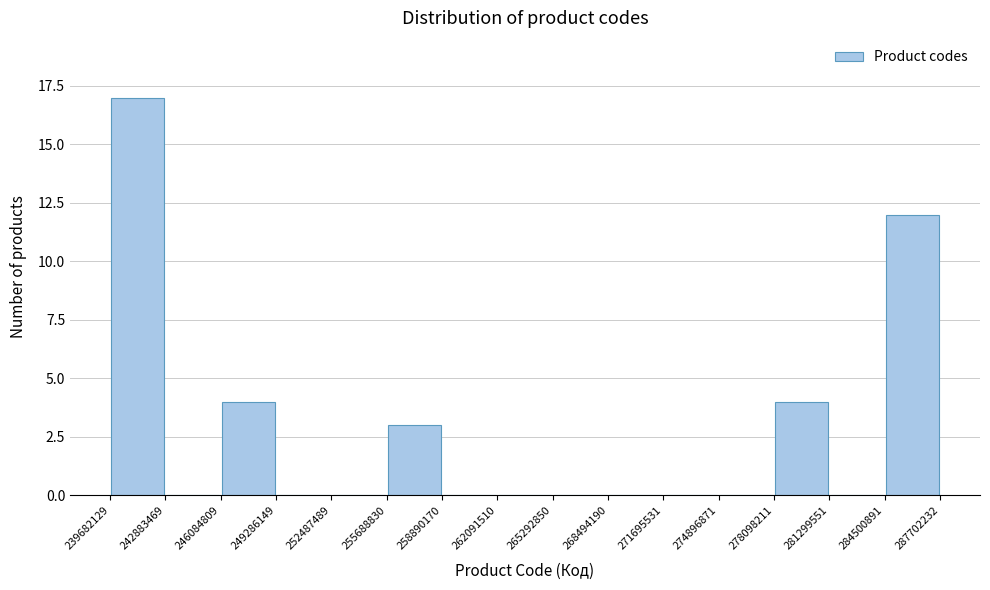

Reading left to right, list every bar in this chart as the range it spans on the x-axis followed by its height. The values are not printed on the chart, so give them approximately, as read against the axis.

239682129 to 242883469: 17
242883469 to 246084809: 0
246084809 to 249286149: 4
249286149 to 252487489: 0
252487489 to 255688830: 0
255688830 to 258890170: 3
258890170 to 262091510: 0
262091510 to 265292850: 0
265292850 to 268494190: 0
268494190 to 271695531: 0
271695531 to 274896871: 0
274896871 to 278098211: 0
278098211 to 281299551: 4
281299551 to 284500891: 0
284500891 to 287702232: 12